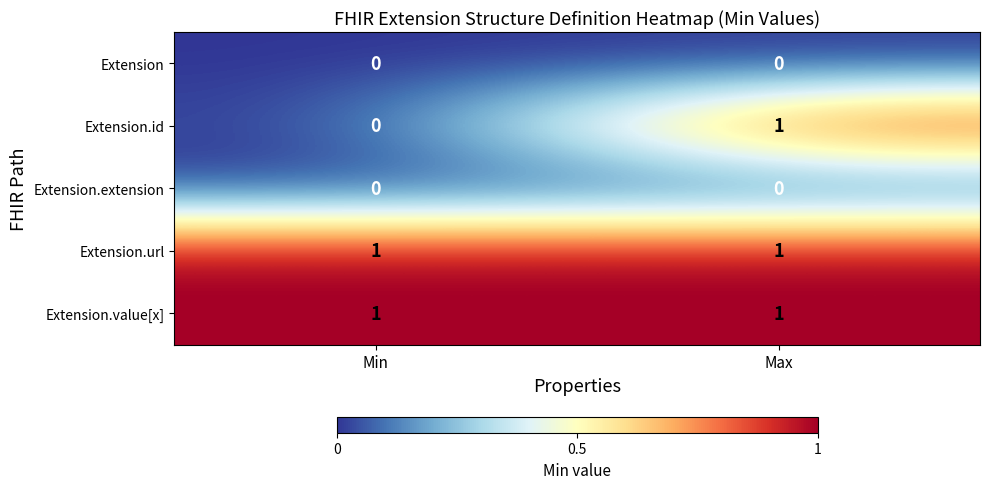

List the labels in order of Extension.id value, smallest first.

Min, Max